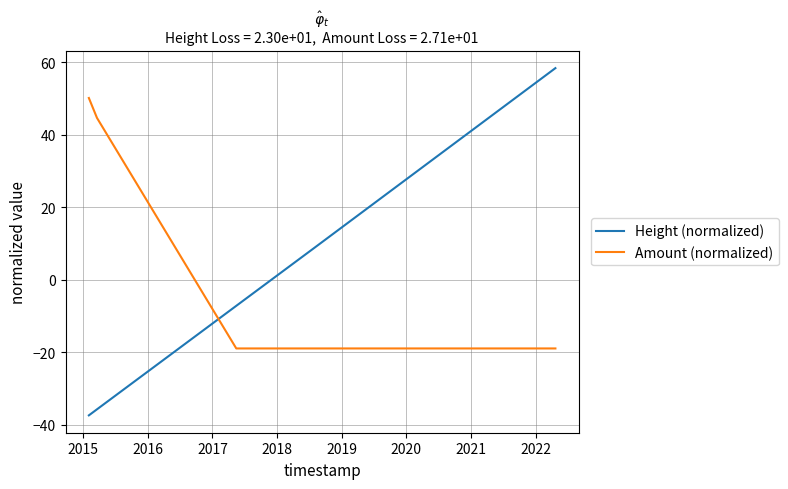

Is this an area chart (filled region under the line)?

No